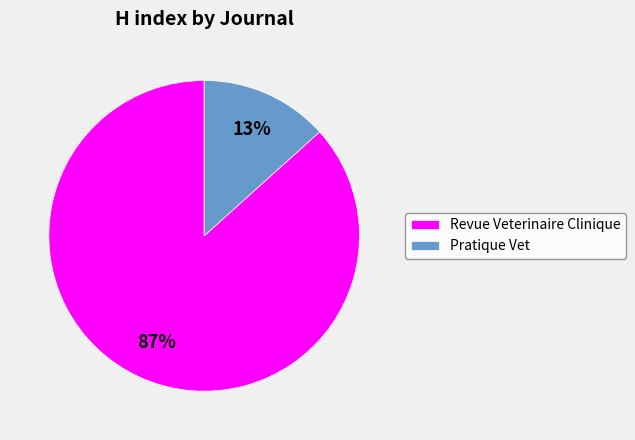

Which slice represents more than half of the pie?

Revue Veterinaire Clinique